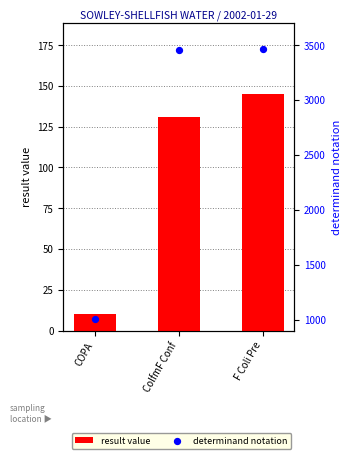

Which series reaches the minimum Y coordinate?

result value